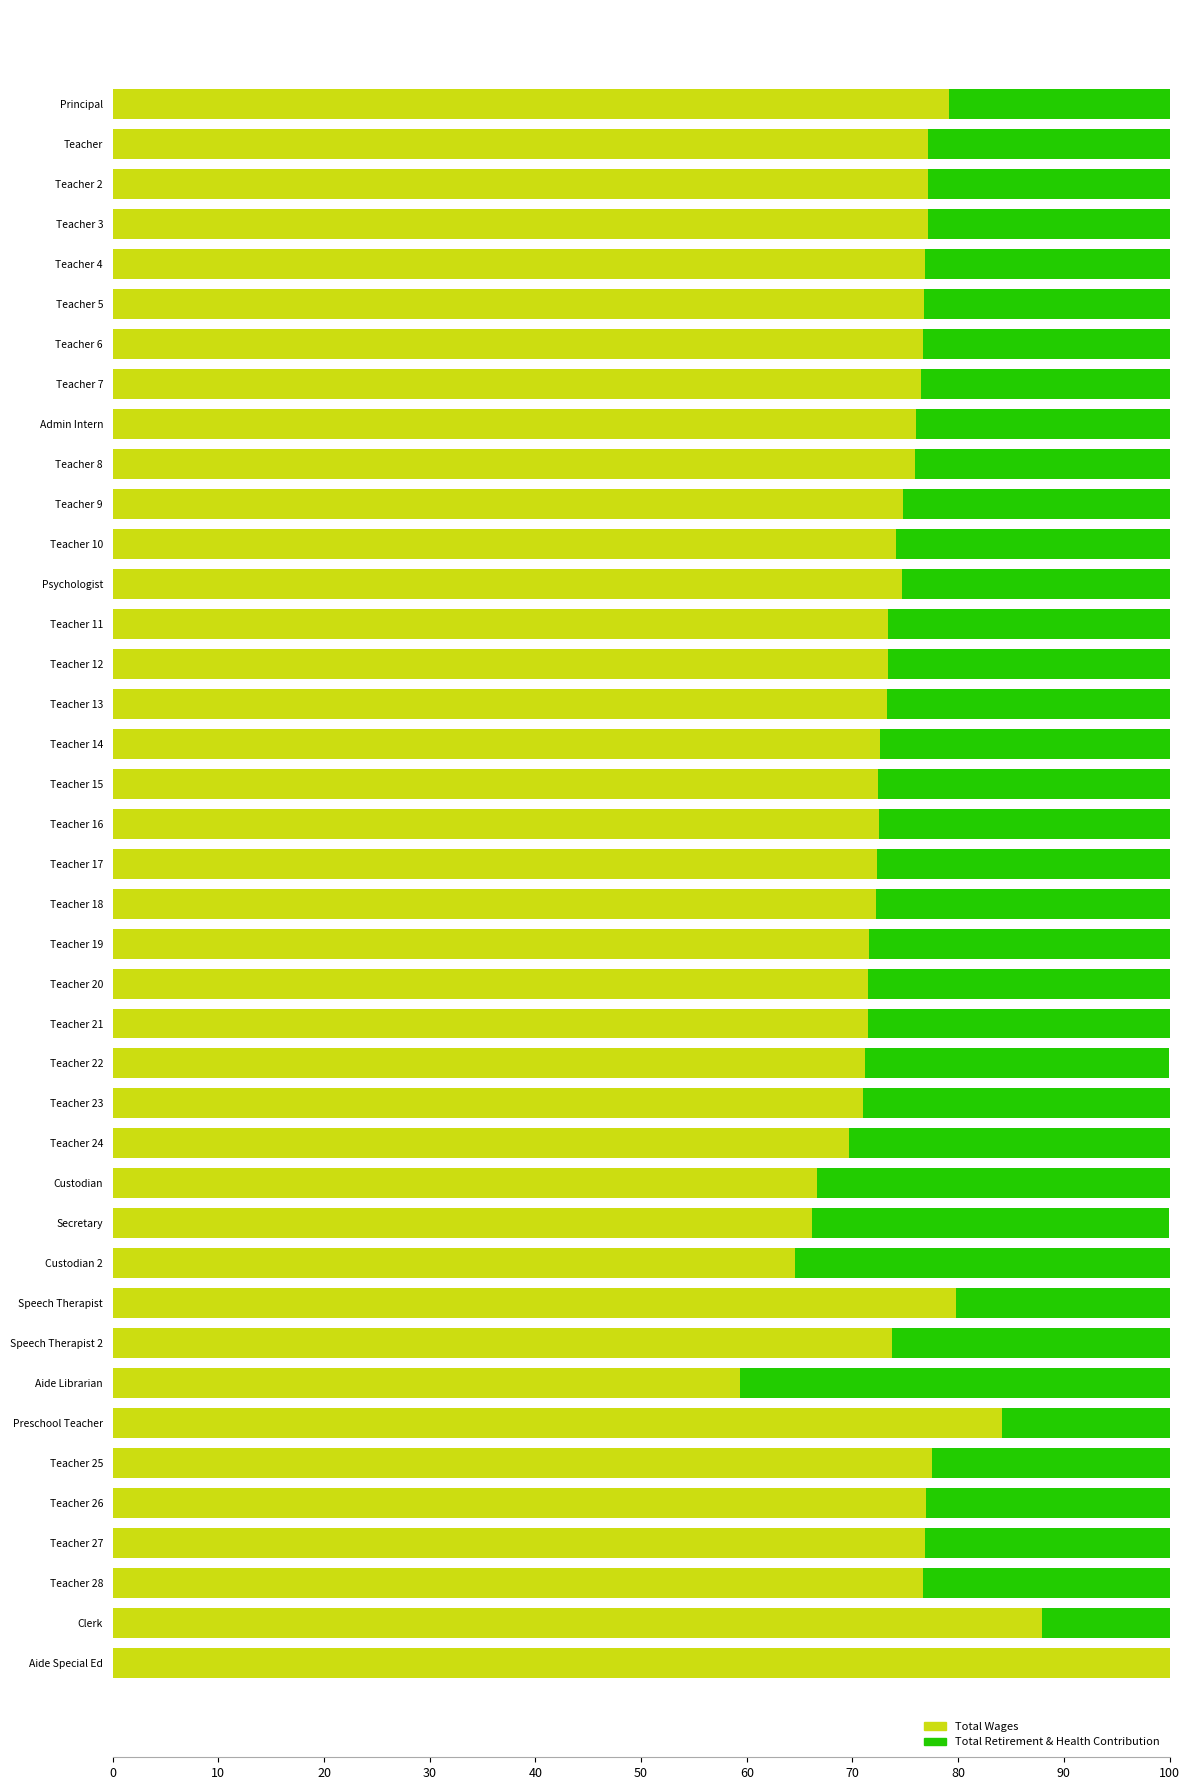

What is the sum of all Total Wages values?

2991.6